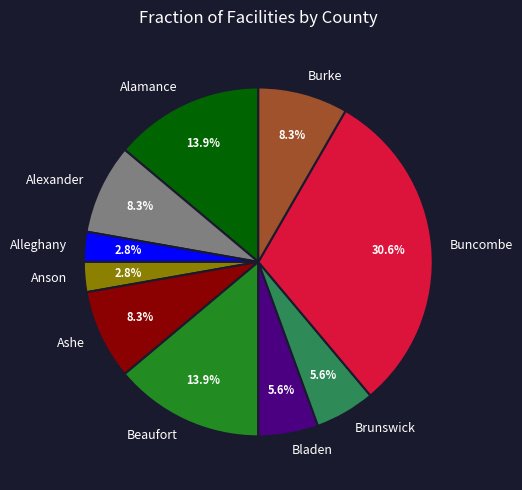

How many segments does this pie chart have?

10